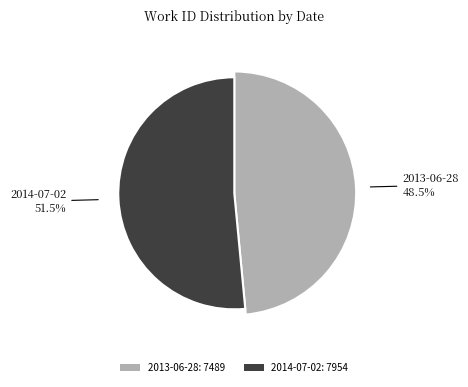

Count the number of slices in the pie.

2